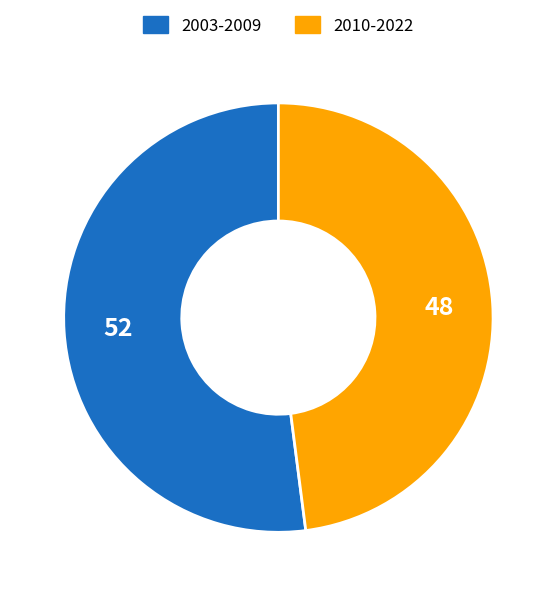

Does any single category account for the majority?

Yes